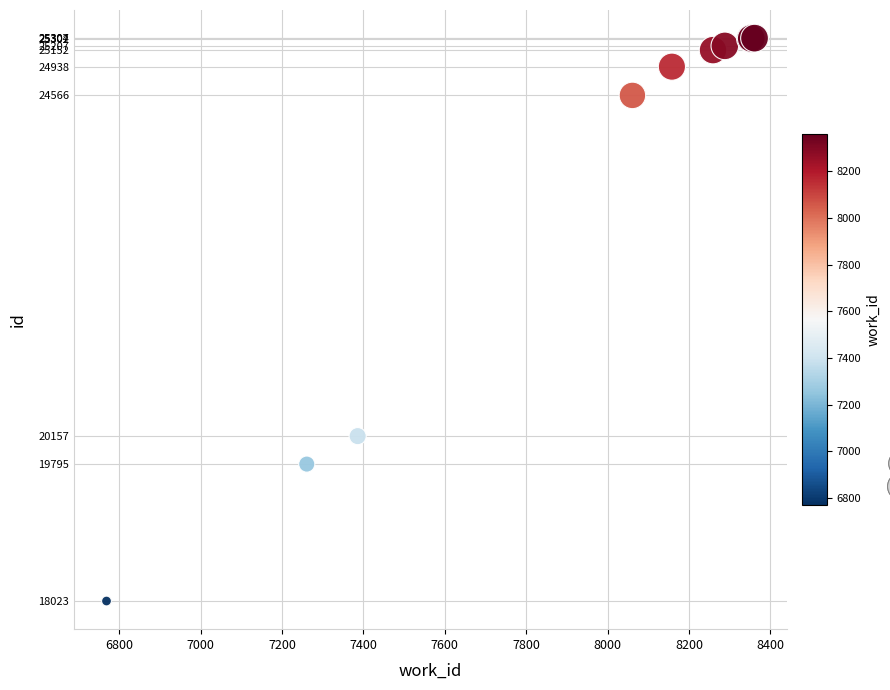

What Y value in the scatter plot is closest to 21665?

20157